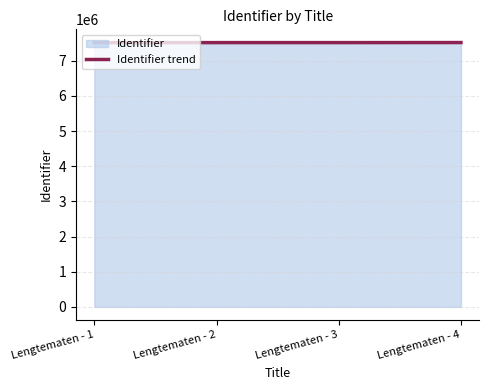

Reading right to left, extract all data points from this chart.

Lengtematen - 4=7519819	Lengtematen - 3=7518242	Lengtematen - 2=7518098	Lengtematen - 1=7518096